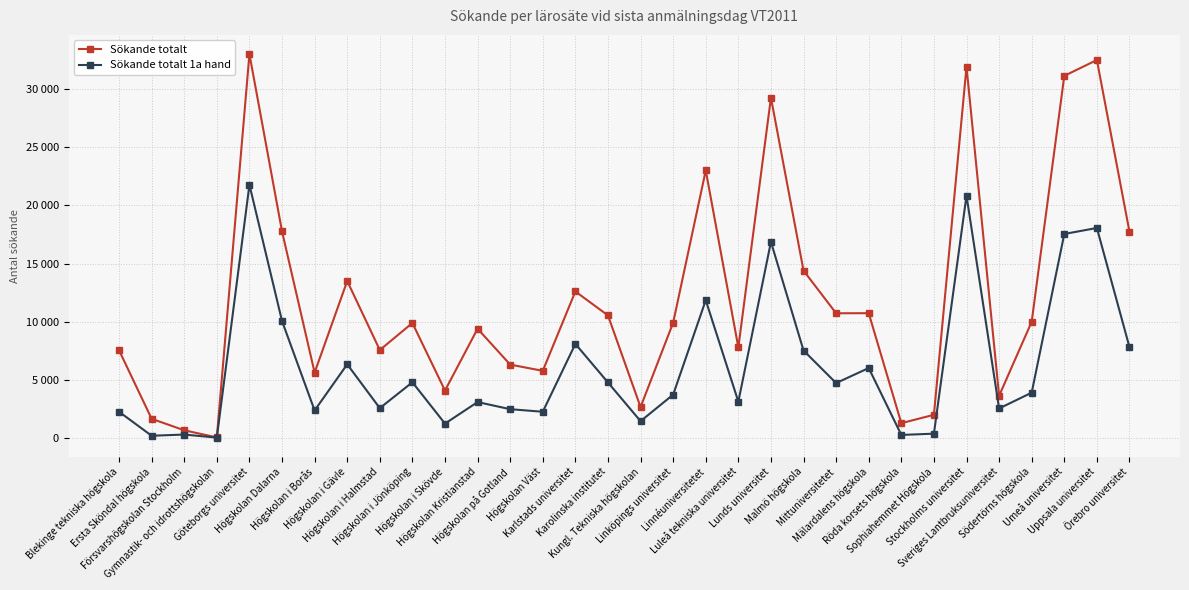

The value of Sökande totalt 1a hand at Luleå tekniska universitet is 3122. True or false?

True